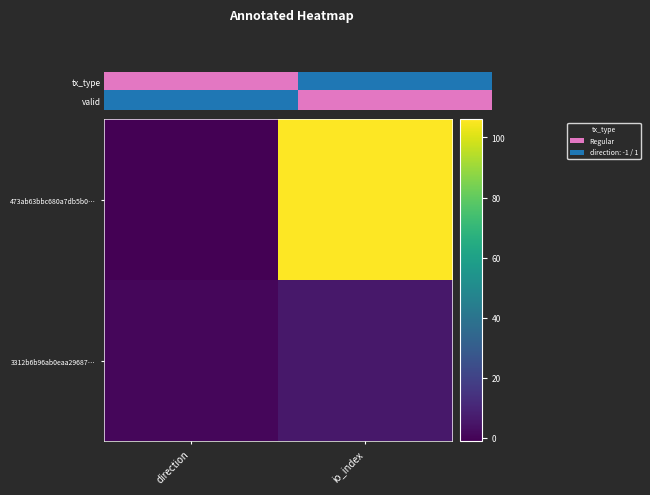

What value does the 3312b6b96ab0eaa29687… series have at direction?

1